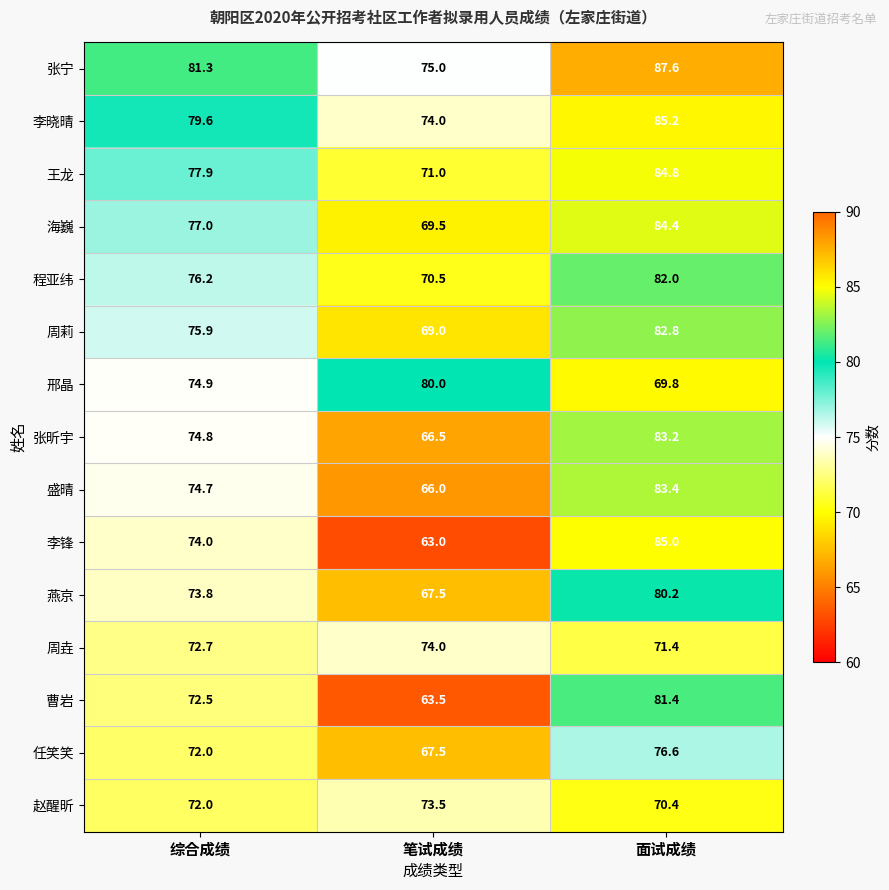

At which label is 王龙 closest to 77?

综合成绩